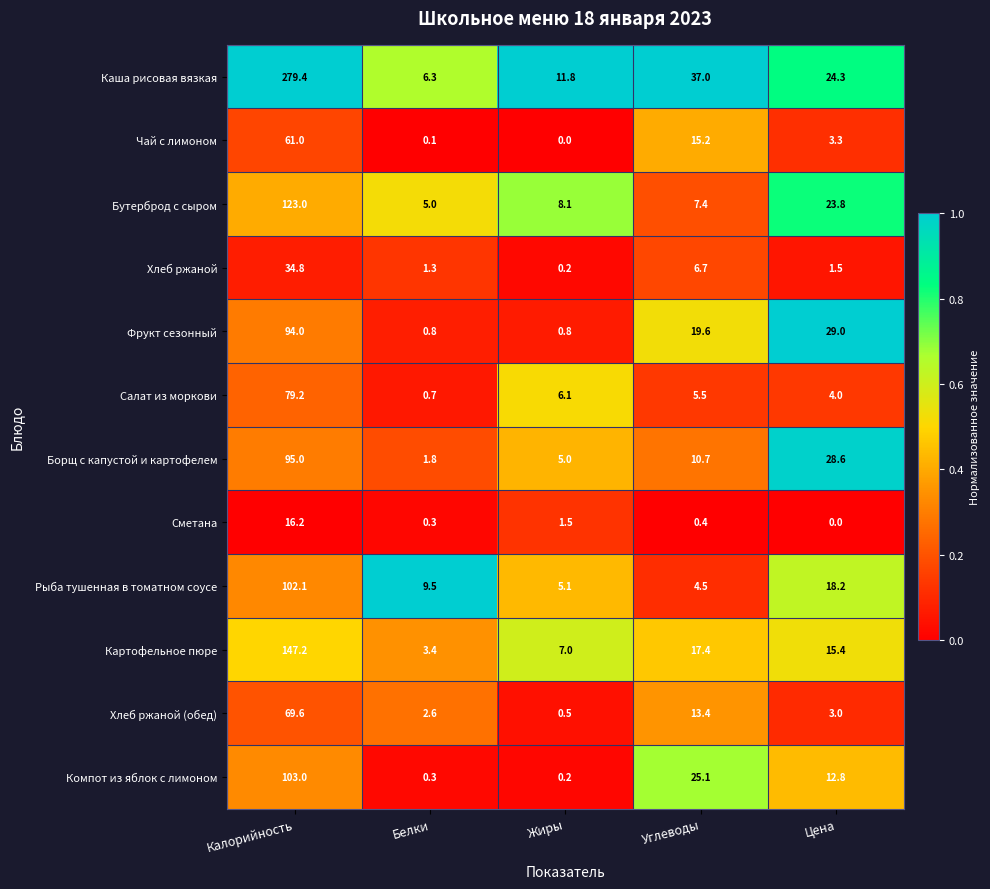

What is the average value of the Хлеб ржаной (обед) series?

17.8